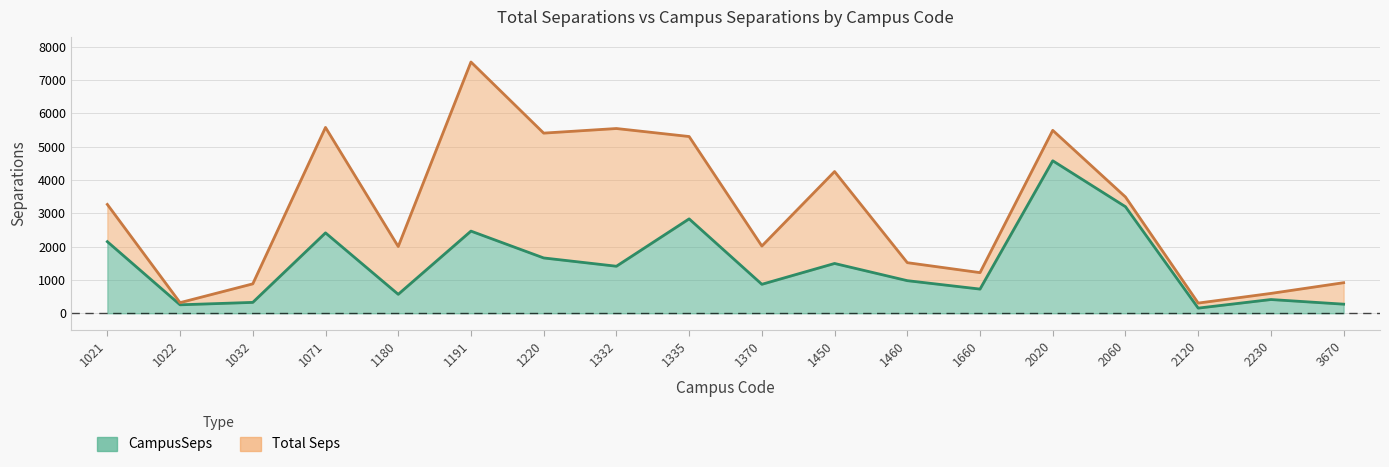

Between 1180 and 1370, which is larger?

1370